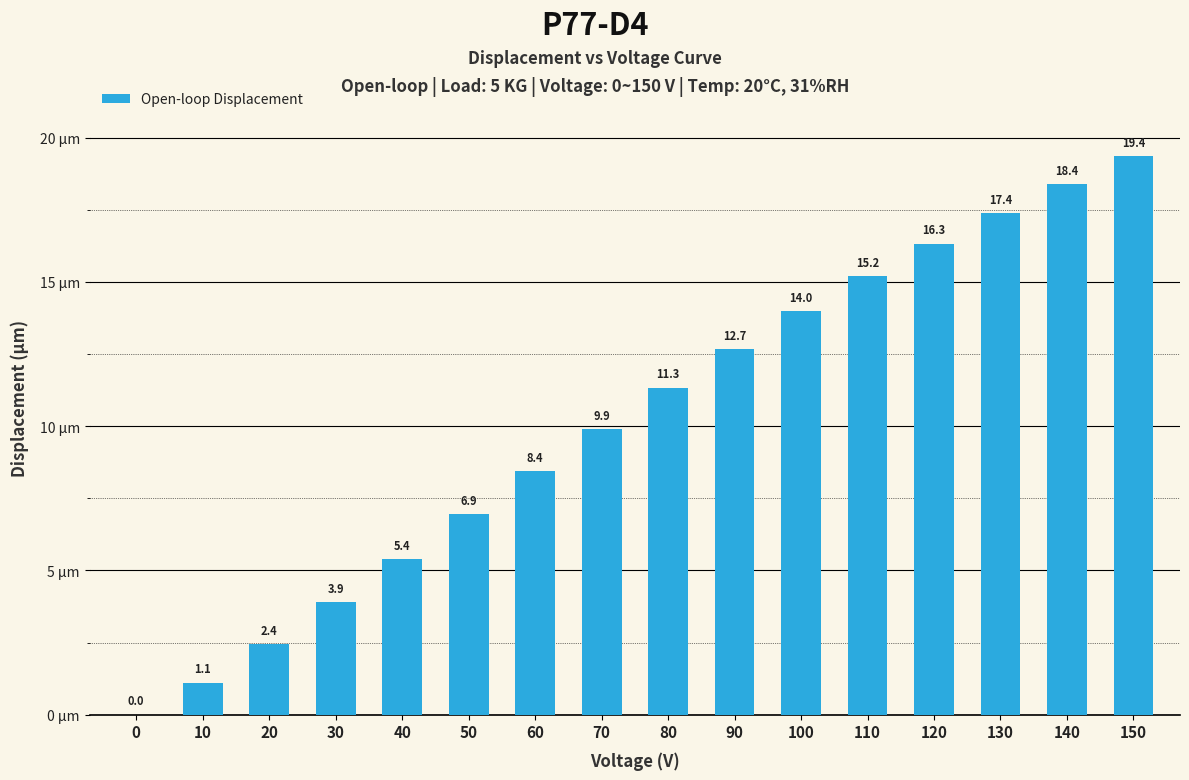

What is the maximum value shown in the chart?

19.4